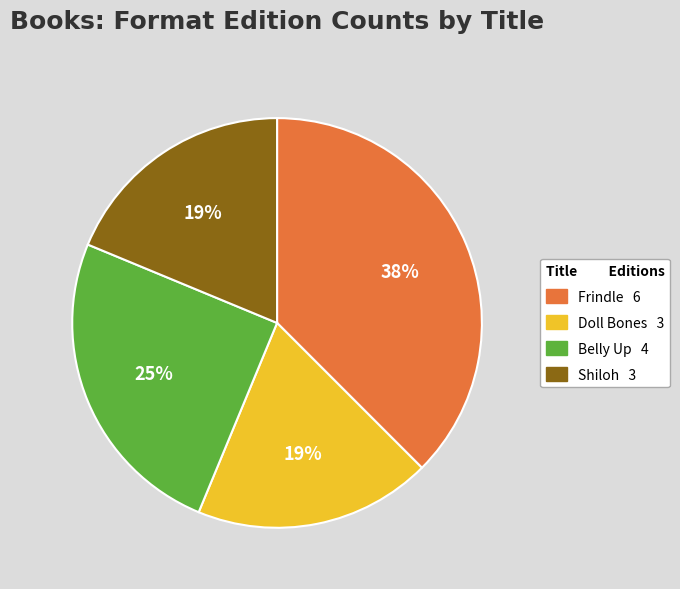

To the nearest percent, what is the average slice percentage?

25%